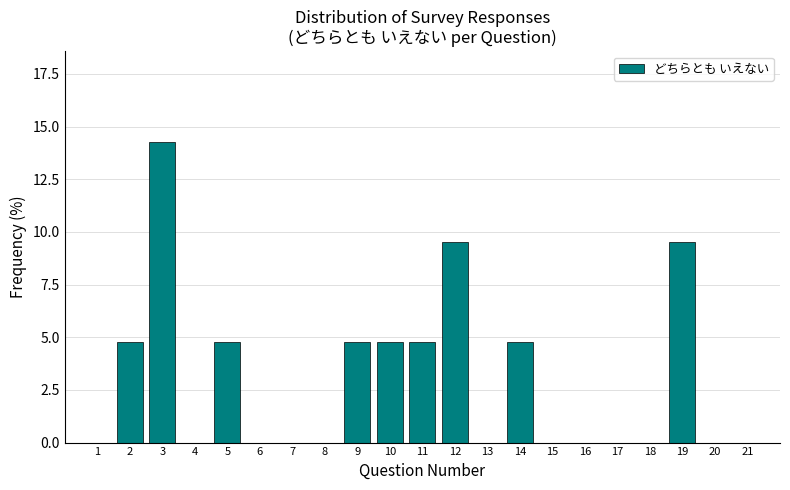

Reading left to right, transcribe all the data shown in this chart.

1=0.0	2=4.8	3=14.3	4=0.0	5=4.8	6=0.0	7=0.0	8=0.0	9=4.8	10=4.8	11=4.8	12=9.5	13=0.0	14=4.8	15=0.0	16=0.0	17=0.0	18=0.0	19=9.5	20=0.0	21=0.0